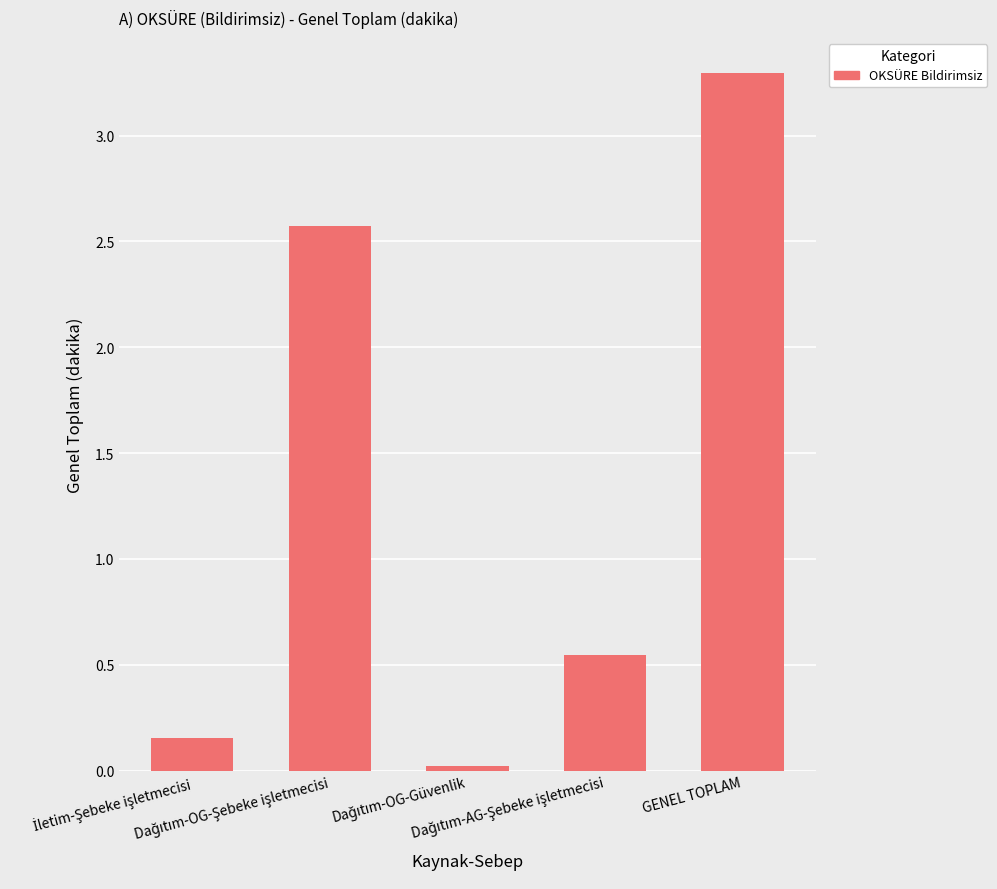

How many bars are there in total?

5